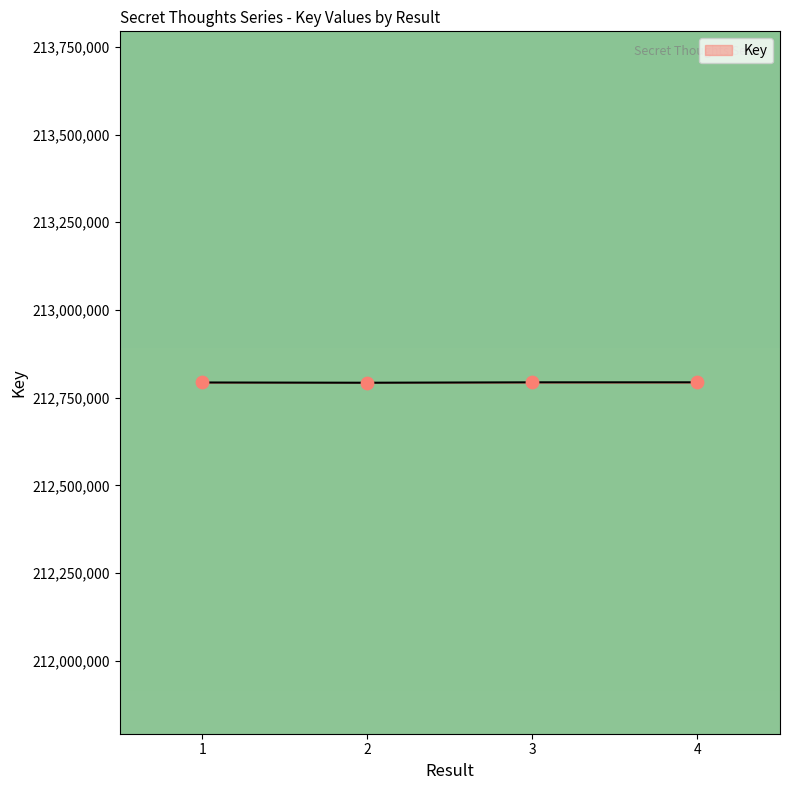

Approximately how many times larger is the value at 4 compared to 1?

1.0